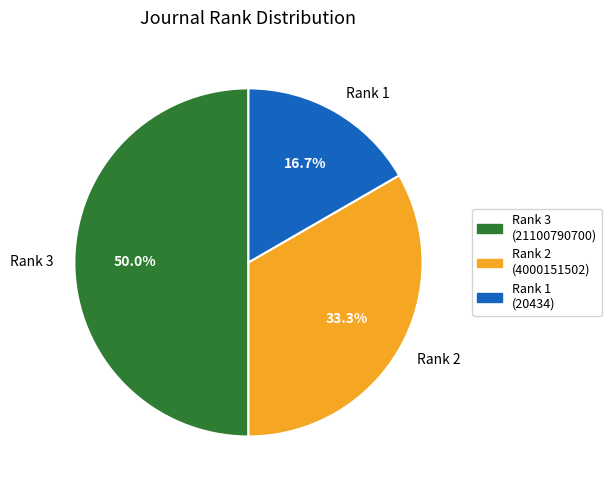

Does Rank 2 represent more than half of the total?

No